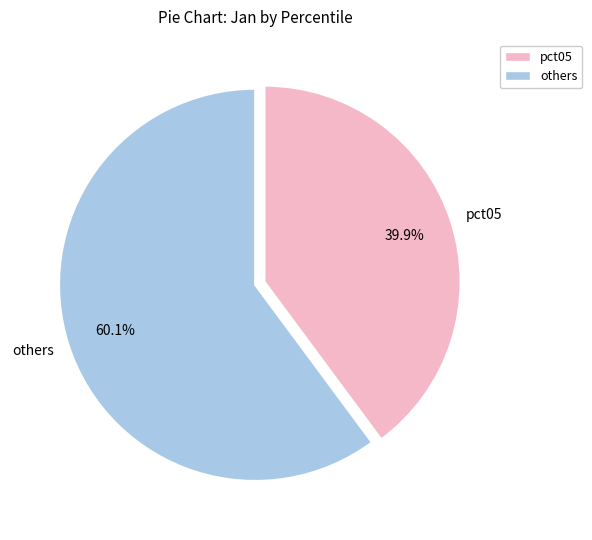

What is the largest slice in the pie chart?

others